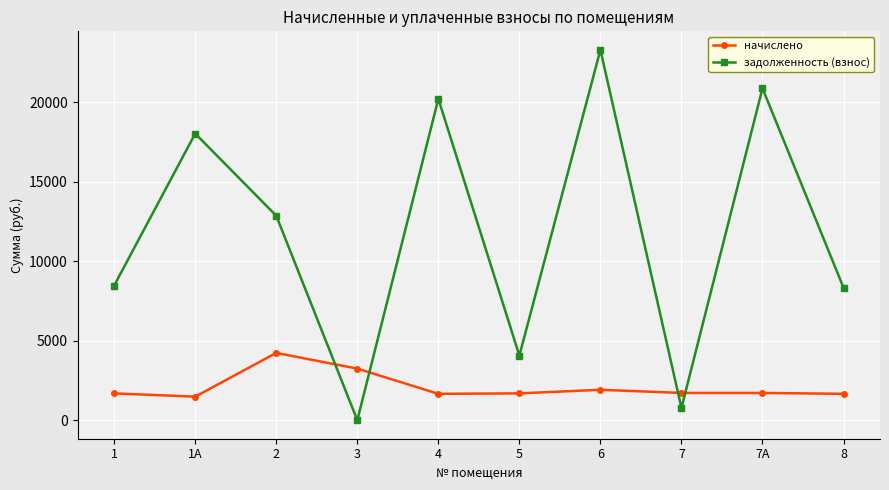

What is the greatest value displayed?

23311.8